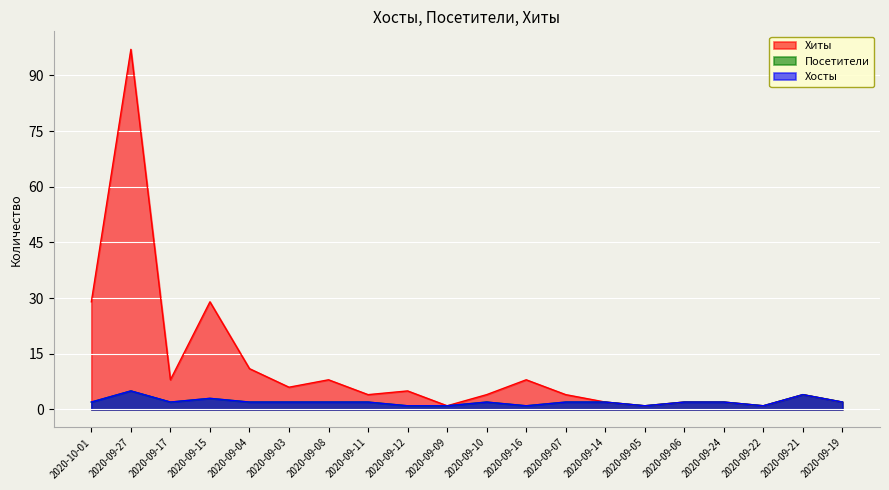

Count the Посетители values in the range 2 to 3.

13